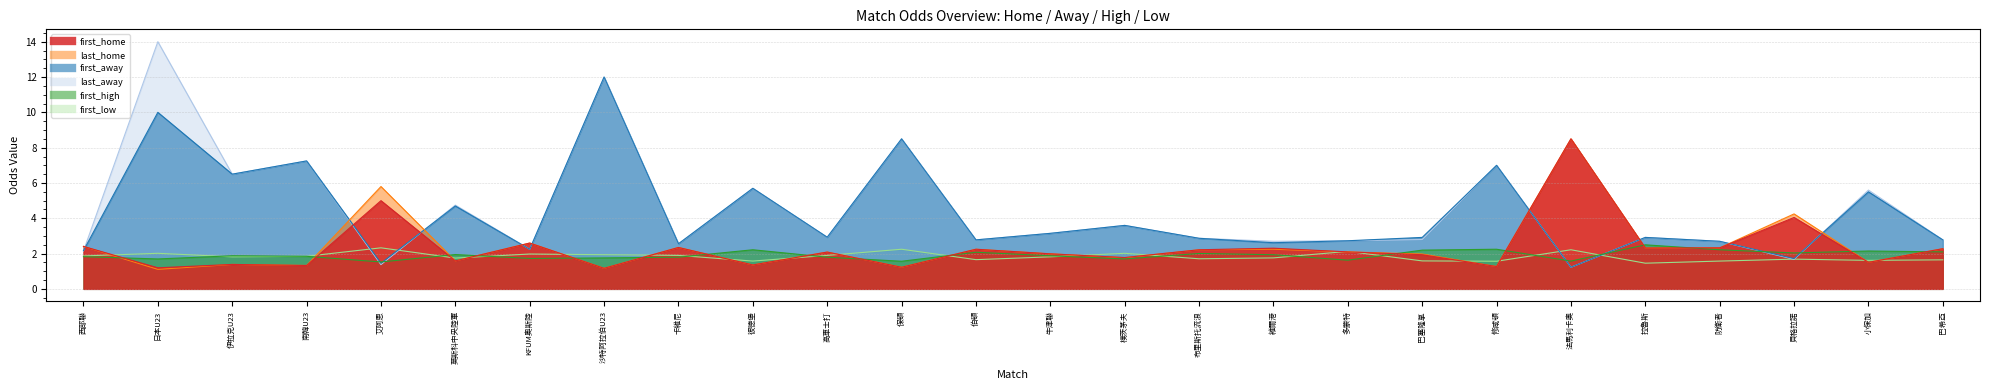

Does the chart display data point markers on the line(s)?

No